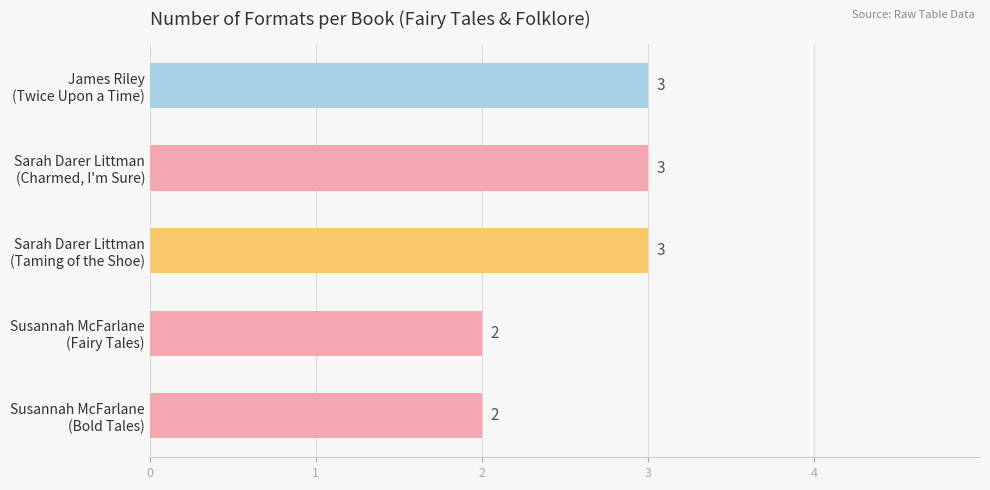

What is the sum of all values?

13